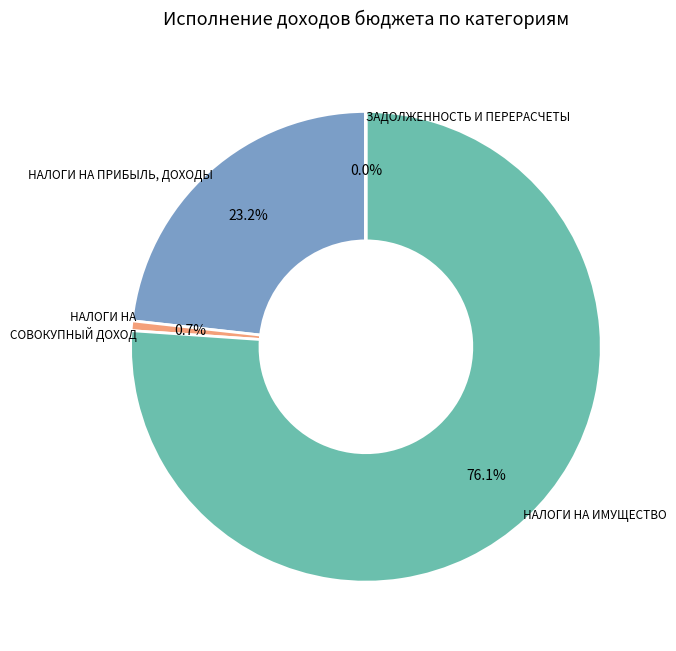

Is there any slice that represents more than half of the pie?

Yes